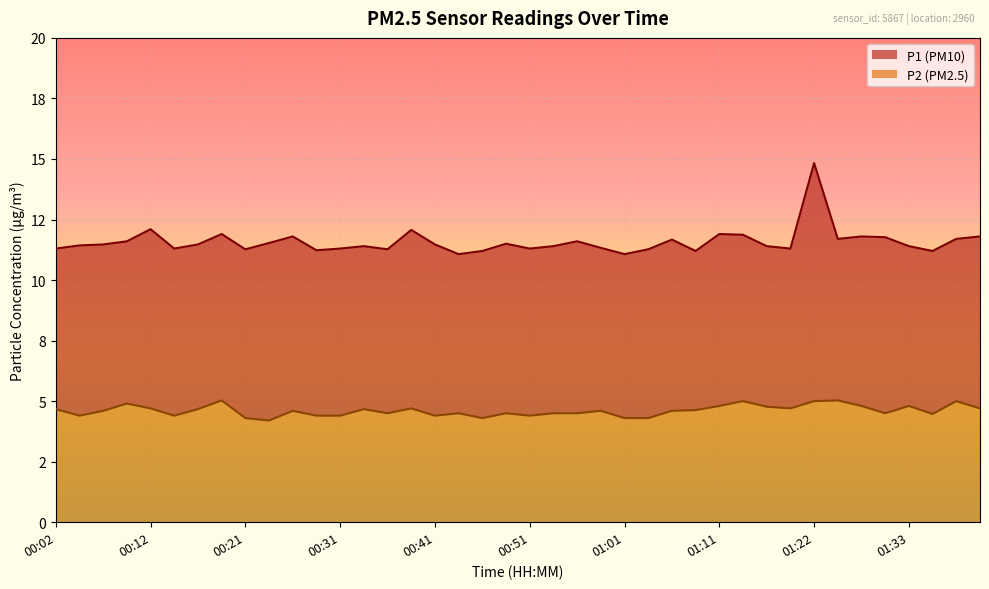

What is the difference between the highest and lowest values at 01:25?

6.7